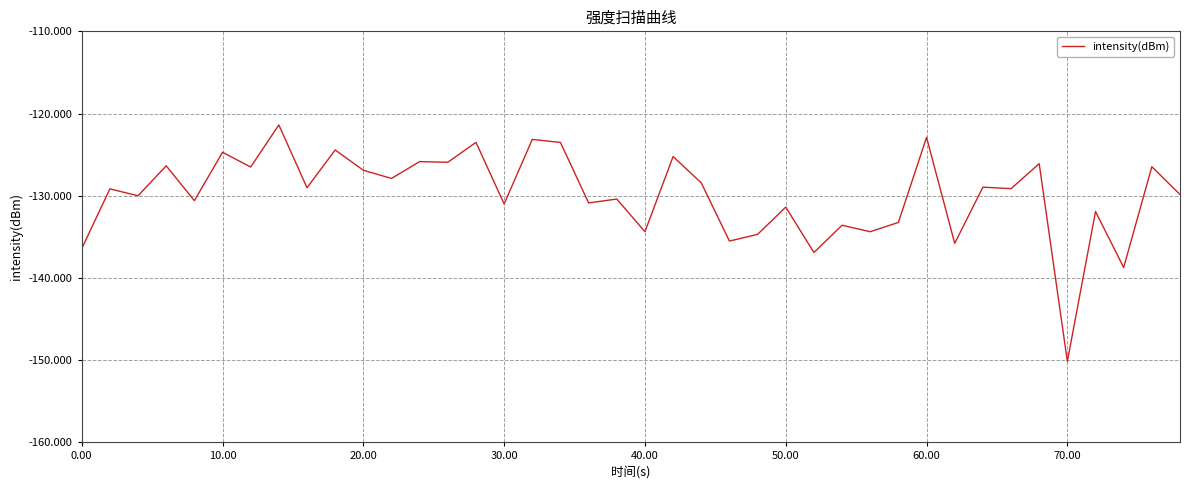

What is the difference between the maximum and minimum values?

28.8